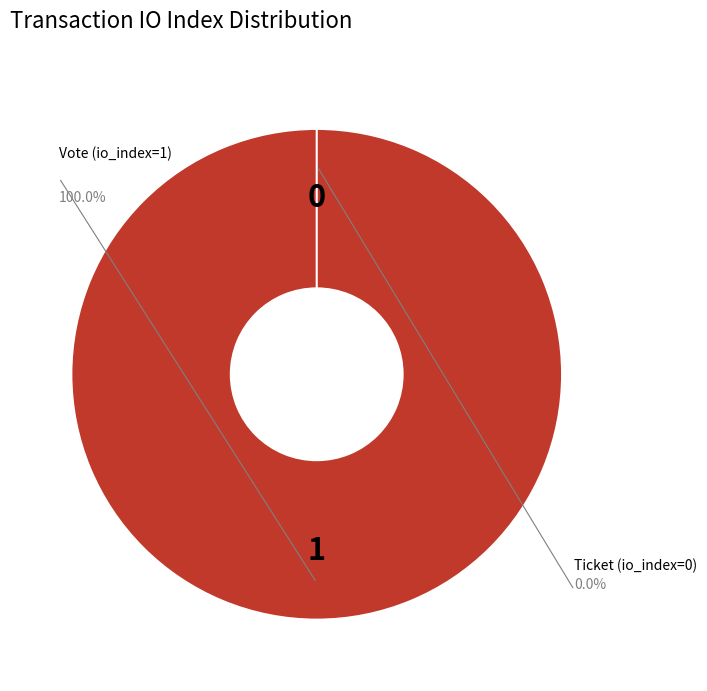

Rank the categories by value from highest to lowest.

Vote (io_index=1), Ticket (io_index=0)